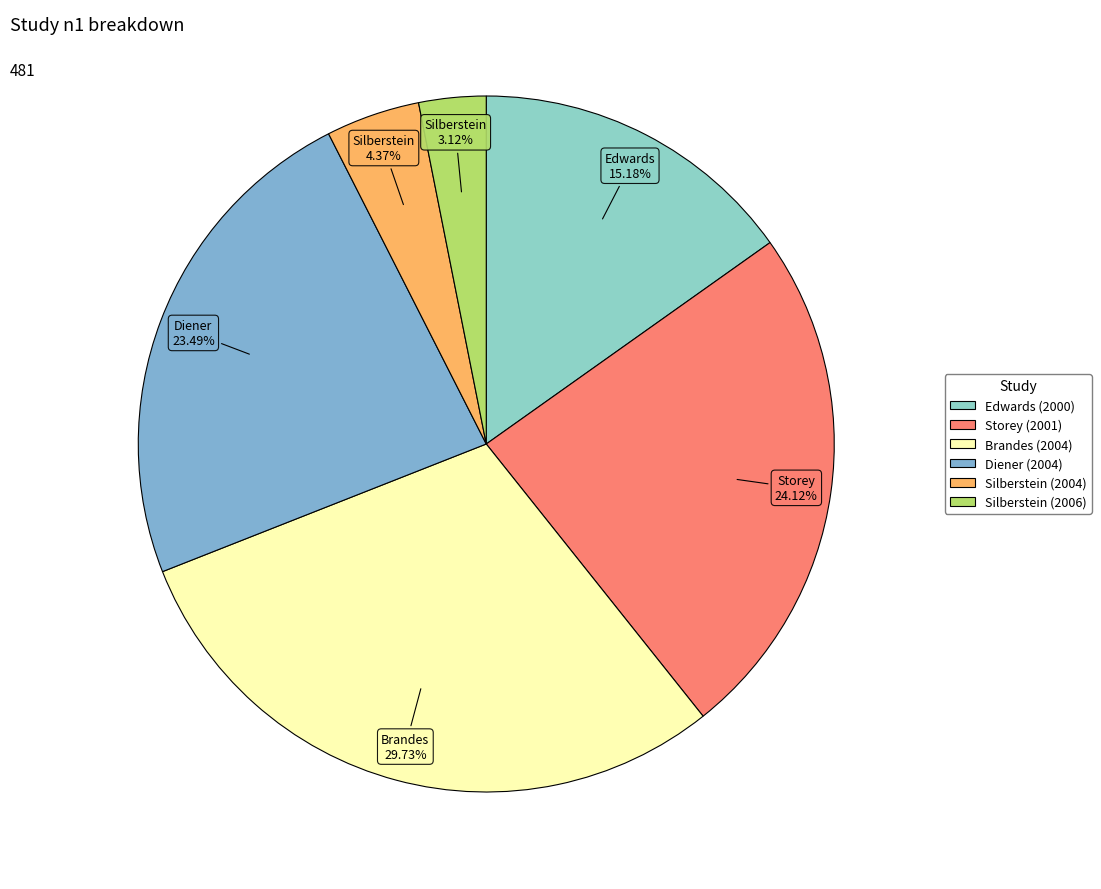

To the nearest percent, what percentage of the pie is Storey (2001)?

24%